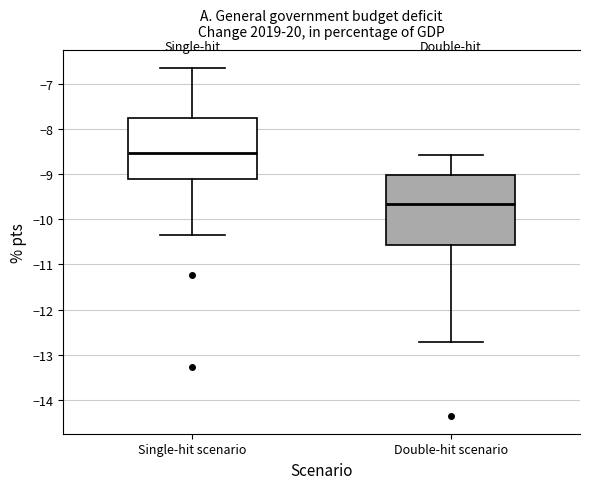

Comparing the boxes themselves (not the whiskers), which one is the tallest?

Double-hit scenario